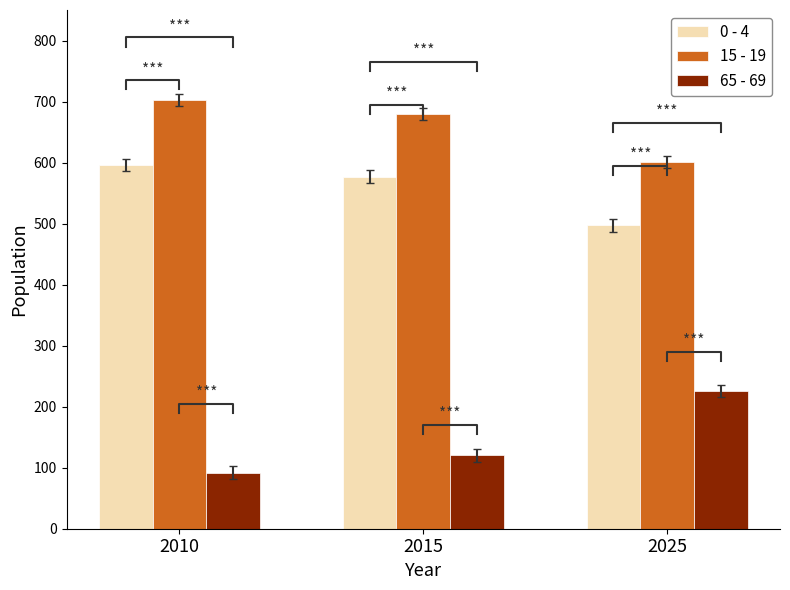

Which category has the lowest value in the 15 - 19 series?

2025